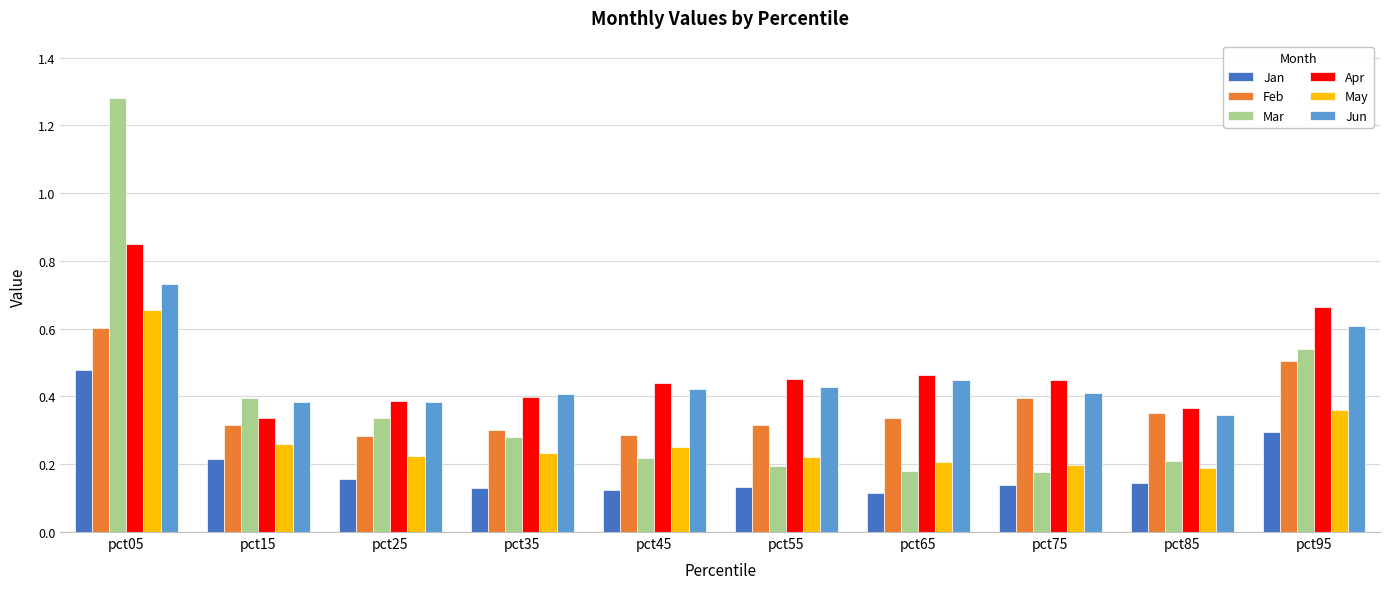

Which series has the largest range (max minus min)?

Mar